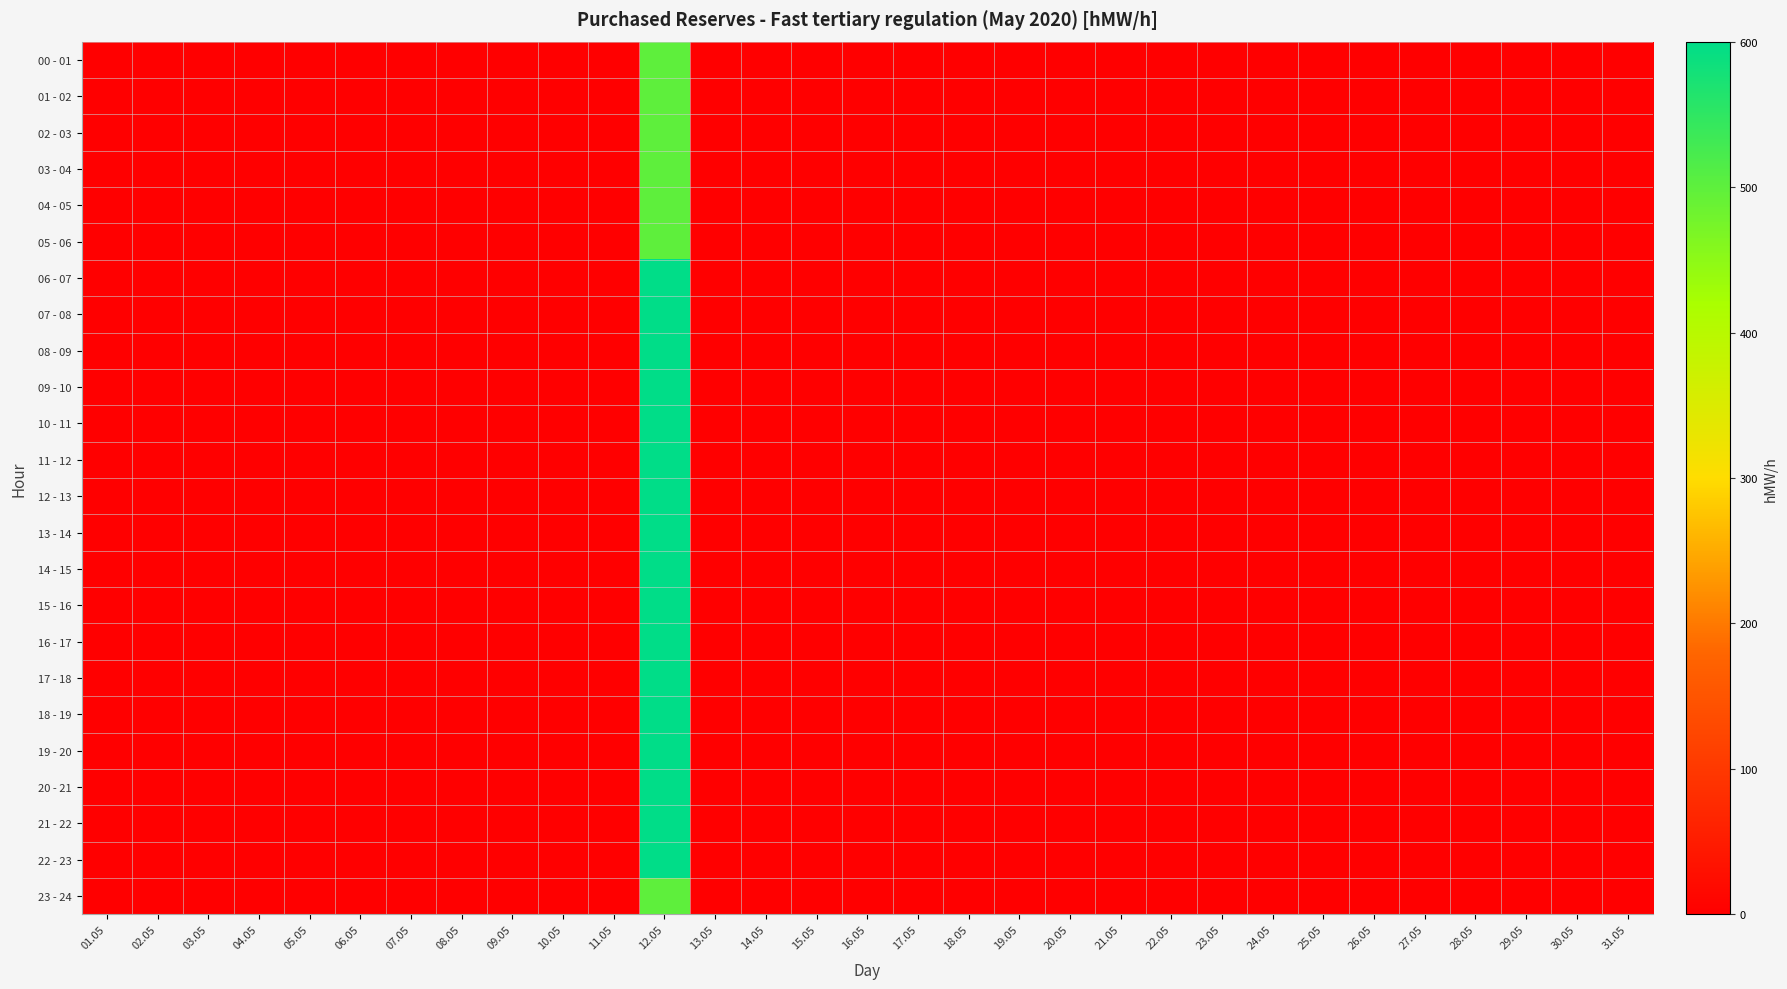

Reading left to right, what are all the values shown in this chart?

00 - 01: 01.05=0	02.05=0	03.05=0	04.05=0	05.05=0	06.05=0	07.05=0	08.05=0	09.05=0	10.05=0	11.05=0	12.05=500	13.05=0	14.05=0	15.05=0	16.05=0	17.05=0	18.05=0	19.05=0	20.05=0	21.05=0	22.05=0	23.05=0	24.05=0	25.05=0	26.05=0	27.05=0	28.05=0	29.05=0	30.05=0	31.05=0
01 - 02: 01.05=0	02.05=0	03.05=0	04.05=0	05.05=0	06.05=0	07.05=0	08.05=0	09.05=0	10.05=0	11.05=0	12.05=500	13.05=0	14.05=0	15.05=0	16.05=0	17.05=0	18.05=0	19.05=0	20.05=0	21.05=0	22.05=0	23.05=0	24.05=0	25.05=0	26.05=0	27.05=0	28.05=0	29.05=0	30.05=0	31.05=0
02 - 03: 01.05=0	02.05=0	03.05=0	04.05=0	05.05=0	06.05=0	07.05=0	08.05=0	09.05=0	10.05=0	11.05=0	12.05=500	13.05=0	14.05=0	15.05=0	16.05=0	17.05=0	18.05=0	19.05=0	20.05=0	21.05=0	22.05=0	23.05=0	24.05=0	25.05=0	26.05=0	27.05=0	28.05=0	29.05=0	30.05=0	31.05=0
03 - 04: 01.05=0	02.05=0	03.05=0	04.05=0	05.05=0	06.05=0	07.05=0	08.05=0	09.05=0	10.05=0	11.05=0	12.05=500	13.05=0	14.05=0	15.05=0	16.05=0	17.05=0	18.05=0	19.05=0	20.05=0	21.05=0	22.05=0	23.05=0	24.05=0	25.05=0	26.05=0	27.05=0	28.05=0	29.05=0	30.05=0	31.05=0
04 - 05: 01.05=0	02.05=0	03.05=0	04.05=0	05.05=0	06.05=0	07.05=0	08.05=0	09.05=0	10.05=0	11.05=0	12.05=500	13.05=0	14.05=0	15.05=0	16.05=0	17.05=0	18.05=0	19.05=0	20.05=0	21.05=0	22.05=0	23.05=0	24.05=0	25.05=0	26.05=0	27.05=0	28.05=0	29.05=0	30.05=0	31.05=0
05 - 06: 01.05=0	02.05=0	03.05=0	04.05=0	05.05=0	06.05=0	07.05=0	08.05=0	09.05=0	10.05=0	11.05=0	12.05=500	13.05=0	14.05=0	15.05=0	16.05=0	17.05=0	18.05=0	19.05=0	20.05=0	21.05=0	22.05=0	23.05=0	24.05=0	25.05=0	26.05=0	27.05=0	28.05=0	29.05=0	30.05=0	31.05=0
06 - 07: 01.05=0	02.05=0	03.05=0	04.05=0	05.05=0	06.05=0	07.05=0	08.05=0	09.05=0	10.05=0	11.05=0	12.05=600	13.05=0	14.05=0	15.05=0	16.05=0	17.05=0	18.05=0	19.05=0	20.05=0	21.05=0	22.05=0	23.05=0	24.05=0	25.05=0	26.05=0	27.05=0	28.05=0	29.05=0	30.05=0	31.05=0
07 - 08: 01.05=0	02.05=0	03.05=0	04.05=0	05.05=0	06.05=0	07.05=0	08.05=0	09.05=0	10.05=0	11.05=0	12.05=600	13.05=0	14.05=0	15.05=0	16.05=0	17.05=0	18.05=0	19.05=0	20.05=0	21.05=0	22.05=0	23.05=0	24.05=0	25.05=0	26.05=0	27.05=0	28.05=0	29.05=0	30.05=0	31.05=0
08 - 09: 01.05=0	02.05=0	03.05=0	04.05=0	05.05=0	06.05=0	07.05=0	08.05=0	09.05=0	10.05=0	11.05=0	12.05=600	13.05=0	14.05=0	15.05=0	16.05=0	17.05=0	18.05=0	19.05=0	20.05=0	21.05=0	22.05=0	23.05=0	24.05=0	25.05=0	26.05=0	27.05=0	28.05=0	29.05=0	30.05=0	31.05=0
09 - 10: 01.05=0	02.05=0	03.05=0	04.05=0	05.05=0	06.05=0	07.05=0	08.05=0	09.05=0	10.05=0	11.05=0	12.05=600	13.05=0	14.05=0	15.05=0	16.05=0	17.05=0	18.05=0	19.05=0	20.05=0	21.05=0	22.05=0	23.05=0	24.05=0	25.05=0	26.05=0	27.05=0	28.05=0	29.05=0	30.05=0	31.05=0
10 - 11: 01.05=0	02.05=0	03.05=0	04.05=0	05.05=0	06.05=0	07.05=0	08.05=0	09.05=0	10.05=0	11.05=0	12.05=600	13.05=0	14.05=0	15.05=0	16.05=0	17.05=0	18.05=0	19.05=0	20.05=0	21.05=0	22.05=0	23.05=0	24.05=0	25.05=0	26.05=0	27.05=0	28.05=0	29.05=0	30.05=0	31.05=0
11 - 12: 01.05=0	02.05=0	03.05=0	04.05=0	05.05=0	06.05=0	07.05=0	08.05=0	09.05=0	10.05=0	11.05=0	12.05=600	13.05=0	14.05=0	15.05=0	16.05=0	17.05=0	18.05=0	19.05=0	20.05=0	21.05=0	22.05=0	23.05=0	24.05=0	25.05=0	26.05=0	27.05=0	28.05=0	29.05=0	30.05=0	31.05=0
12 - 13: 01.05=0	02.05=0	03.05=0	04.05=0	05.05=0	06.05=0	07.05=0	08.05=0	09.05=0	10.05=0	11.05=0	12.05=600	13.05=0	14.05=0	15.05=0	16.05=0	17.05=0	18.05=0	19.05=0	20.05=0	21.05=0	22.05=0	23.05=0	24.05=0	25.05=0	26.05=0	27.05=0	28.05=0	29.05=0	30.05=0	31.05=0
13 - 14: 01.05=0	02.05=0	03.05=0	04.05=0	05.05=0	06.05=0	07.05=0	08.05=0	09.05=0	10.05=0	11.05=0	12.05=600	13.05=0	14.05=0	15.05=0	16.05=0	17.05=0	18.05=0	19.05=0	20.05=0	21.05=0	22.05=0	23.05=0	24.05=0	25.05=0	26.05=0	27.05=0	28.05=0	29.05=0	30.05=0	31.05=0
14 - 15: 01.05=0	02.05=0	03.05=0	04.05=0	05.05=0	06.05=0	07.05=0	08.05=0	09.05=0	10.05=0	11.05=0	12.05=600	13.05=0	14.05=0	15.05=0	16.05=0	17.05=0	18.05=0	19.05=0	20.05=0	21.05=0	22.05=0	23.05=0	24.05=0	25.05=0	26.05=0	27.05=0	28.05=0	29.05=0	30.05=0	31.05=0
15 - 16: 01.05=0	02.05=0	03.05=0	04.05=0	05.05=0	06.05=0	07.05=0	08.05=0	09.05=0	10.05=0	11.05=0	12.05=600	13.05=0	14.05=0	15.05=0	16.05=0	17.05=0	18.05=0	19.05=0	20.05=0	21.05=0	22.05=0	23.05=0	24.05=0	25.05=0	26.05=0	27.05=0	28.05=0	29.05=0	30.05=0	31.05=0
16 - 17: 01.05=0	02.05=0	03.05=0	04.05=0	05.05=0	06.05=0	07.05=0	08.05=0	09.05=0	10.05=0	11.05=0	12.05=600	13.05=0	14.05=0	15.05=0	16.05=0	17.05=0	18.05=0	19.05=0	20.05=0	21.05=0	22.05=0	23.05=0	24.05=0	25.05=0	26.05=0	27.05=0	28.05=0	29.05=0	30.05=0	31.05=0
17 - 18: 01.05=0	02.05=0	03.05=0	04.05=0	05.05=0	06.05=0	07.05=0	08.05=0	09.05=0	10.05=0	11.05=0	12.05=600	13.05=0	14.05=0	15.05=0	16.05=0	17.05=0	18.05=0	19.05=0	20.05=0	21.05=0	22.05=0	23.05=0	24.05=0	25.05=0	26.05=0	27.05=0	28.05=0	29.05=0	30.05=0	31.05=0
18 - 19: 01.05=0	02.05=0	03.05=0	04.05=0	05.05=0	06.05=0	07.05=0	08.05=0	09.05=0	10.05=0	11.05=0	12.05=600	13.05=0	14.05=0	15.05=0	16.05=0	17.05=0	18.05=0	19.05=0	20.05=0	21.05=0	22.05=0	23.05=0	24.05=0	25.05=0	26.05=0	27.05=0	28.05=0	29.05=0	30.05=0	31.05=0
19 - 20: 01.05=0	02.05=0	03.05=0	04.05=0	05.05=0	06.05=0	07.05=0	08.05=0	09.05=0	10.05=0	11.05=0	12.05=600	13.05=0	14.05=0	15.05=0	16.05=0	17.05=0	18.05=0	19.05=0	20.05=0	21.05=0	22.05=0	23.05=0	24.05=0	25.05=0	26.05=0	27.05=0	28.05=0	29.05=0	30.05=0	31.05=0
20 - 21: 01.05=0	02.05=0	03.05=0	04.05=0	05.05=0	06.05=0	07.05=0	08.05=0	09.05=0	10.05=0	11.05=0	12.05=600	13.05=0	14.05=0	15.05=0	16.05=0	17.05=0	18.05=0	19.05=0	20.05=0	21.05=0	22.05=0	23.05=0	24.05=0	25.05=0	26.05=0	27.05=0	28.05=0	29.05=0	30.05=0	31.05=0
21 - 22: 01.05=0	02.05=0	03.05=0	04.05=0	05.05=0	06.05=0	07.05=0	08.05=0	09.05=0	10.05=0	11.05=0	12.05=600	13.05=0	14.05=0	15.05=0	16.05=0	17.05=0	18.05=0	19.05=0	20.05=0	21.05=0	22.05=0	23.05=0	24.05=0	25.05=0	26.05=0	27.05=0	28.05=0	29.05=0	30.05=0	31.05=0
22 - 23: 01.05=0	02.05=0	03.05=0	04.05=0	05.05=0	06.05=0	07.05=0	08.05=0	09.05=0	10.05=0	11.05=0	12.05=600	13.05=0	14.05=0	15.05=0	16.05=0	17.05=0	18.05=0	19.05=0	20.05=0	21.05=0	22.05=0	23.05=0	24.05=0	25.05=0	26.05=0	27.05=0	28.05=0	29.05=0	30.05=0	31.05=0
23 - 24: 01.05=0	02.05=0	03.05=0	04.05=0	05.05=0	06.05=0	07.05=0	08.05=0	09.05=0	10.05=0	11.05=0	12.05=500	13.05=0	14.05=0	15.05=0	16.05=0	17.05=0	18.05=0	19.05=0	20.05=0	21.05=0	22.05=0	23.05=0	24.05=0	25.05=0	26.05=0	27.05=0	28.05=0	29.05=0	30.05=0	31.05=0